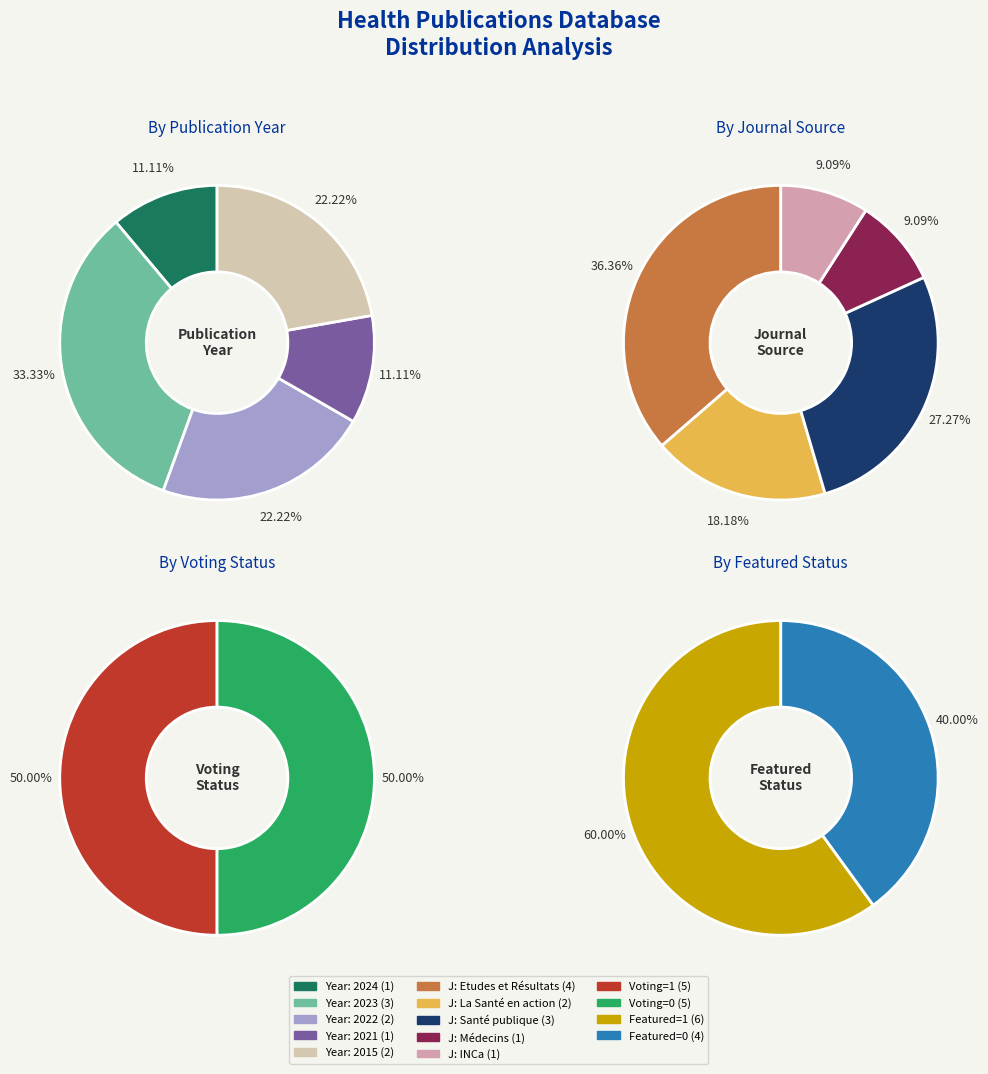

Is there any slice that represents more than half of the pie?

No